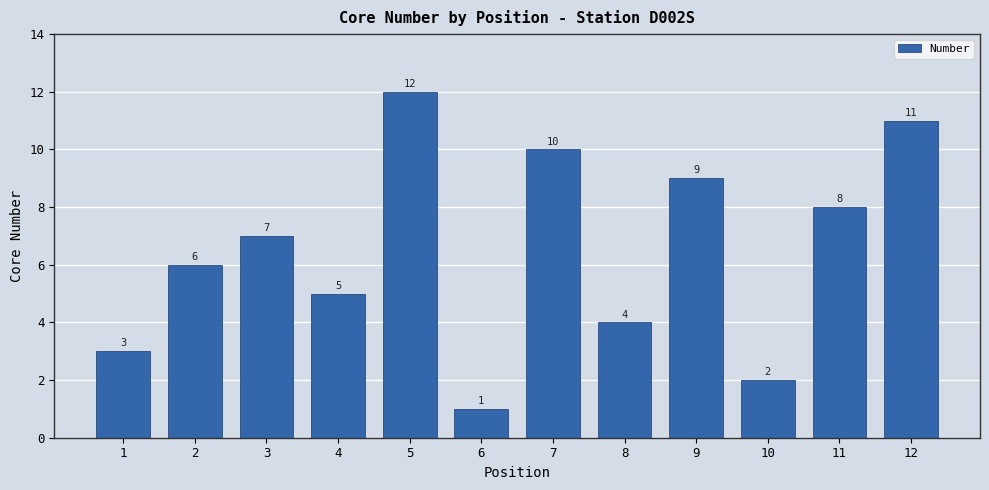

List the labels in order of value, largest first.

5, 12, 7, 9, 11, 3, 2, 4, 8, 1, 10, 6